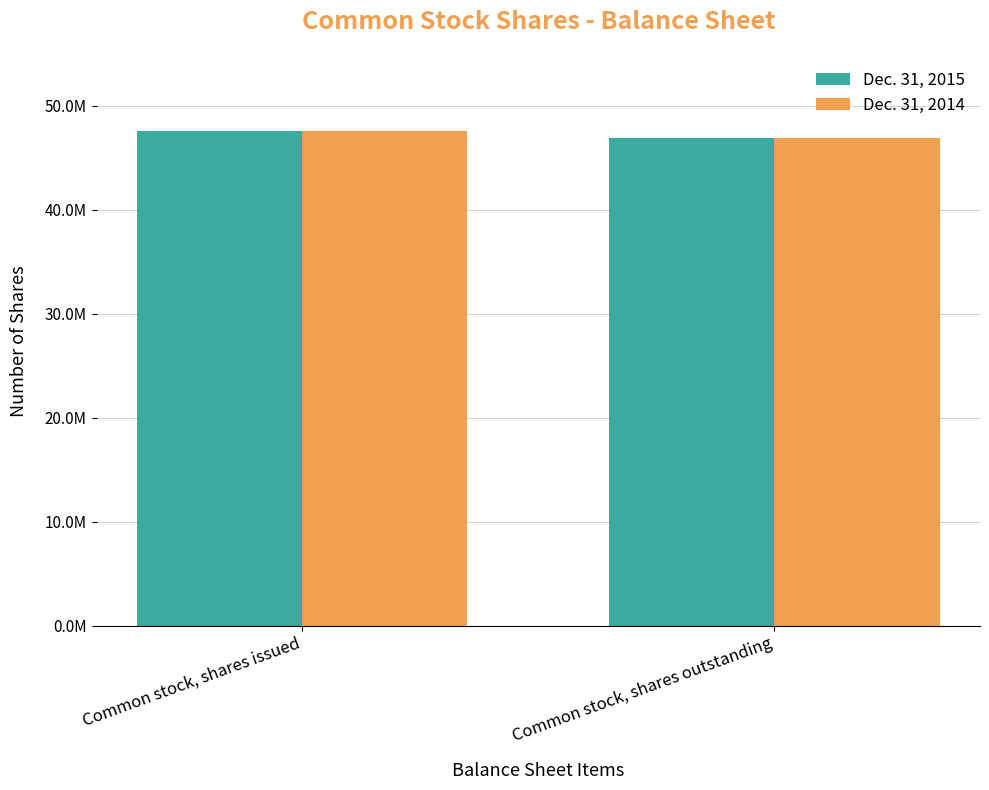

At which label is Dec. 31, 2014 closest to 47276631?

Common stock, shares issued